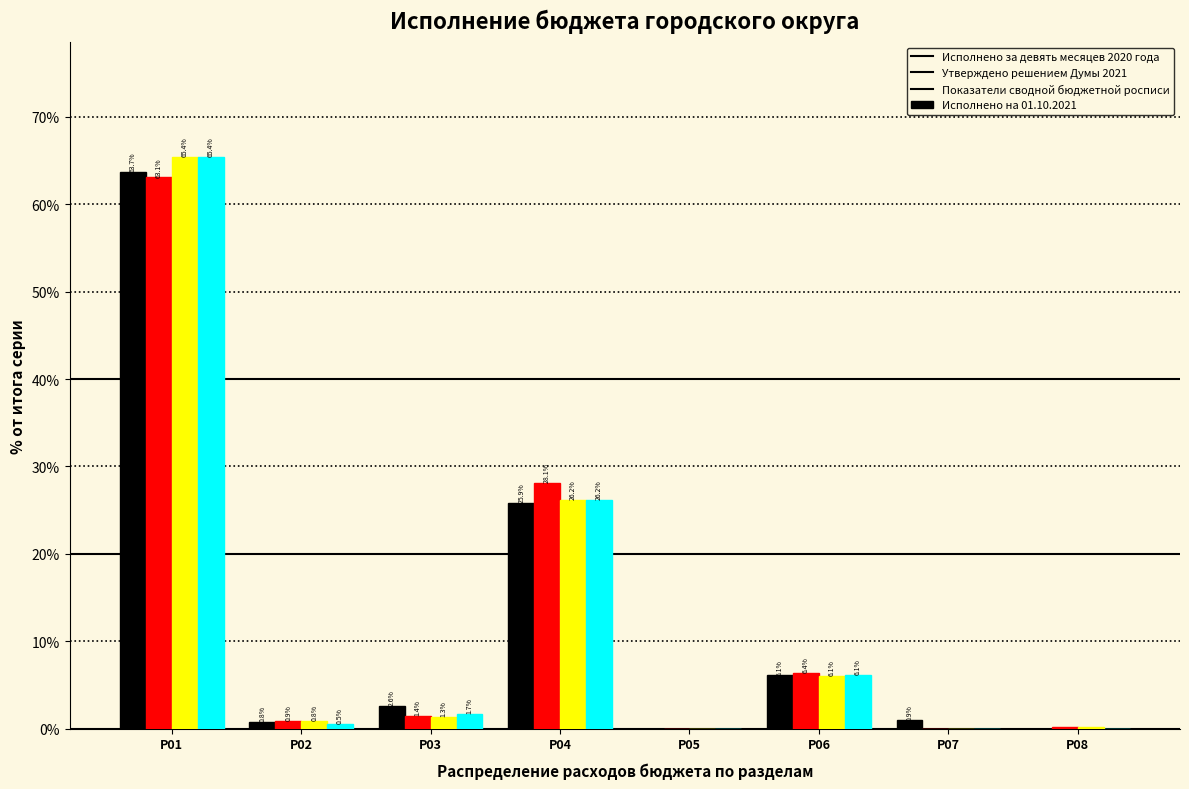

The Исполнено за девять месяцев 2020 года series shows 11.0 at Р06. True or false?

False